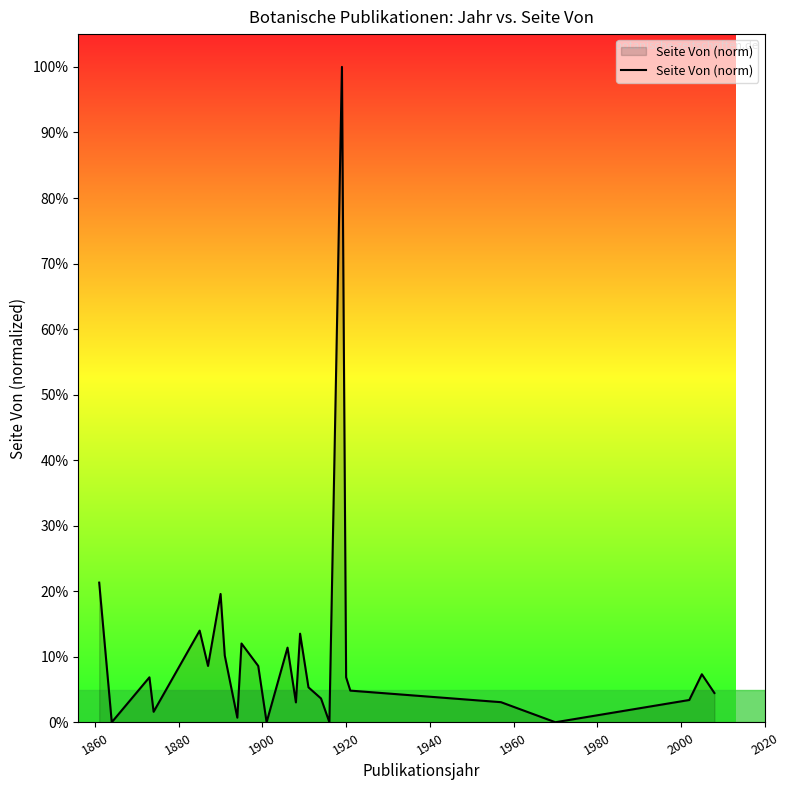

What is the difference between the maximum and minimum values?

100.0